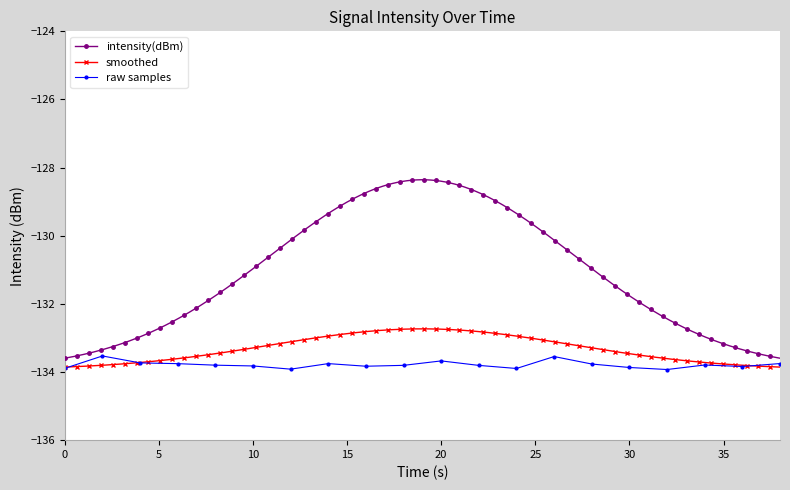

The raw samples series shows -45.1 at 30. True or false?

False